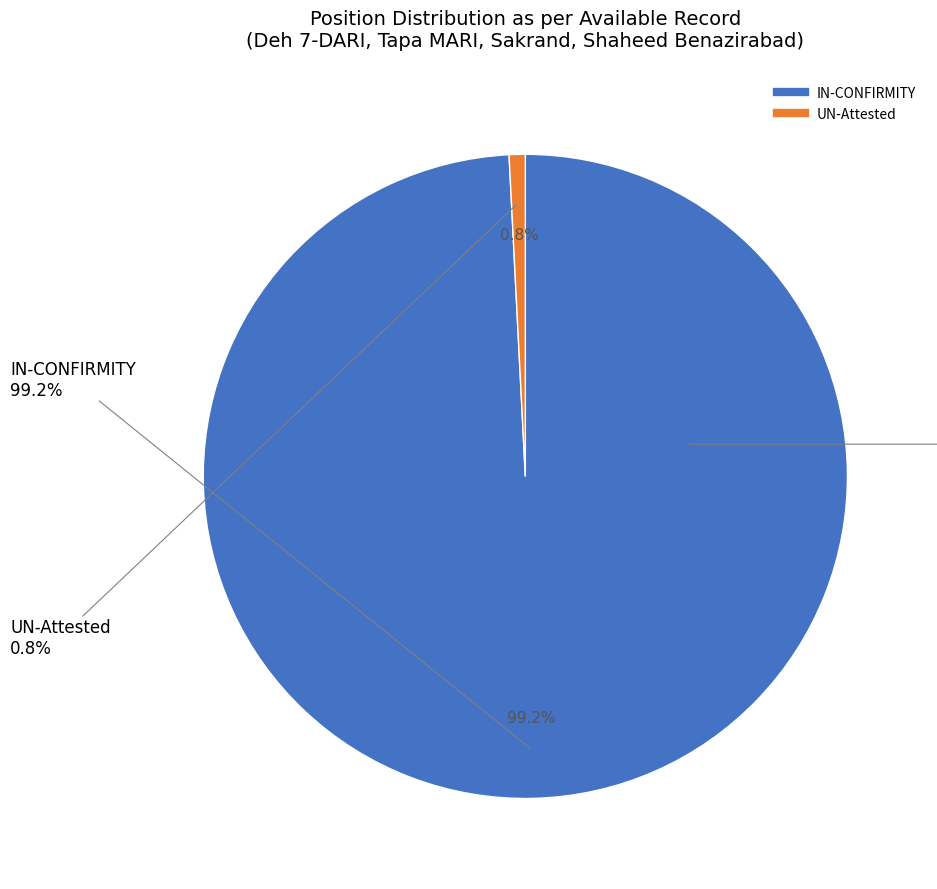

How many slices are in this pie chart?

2